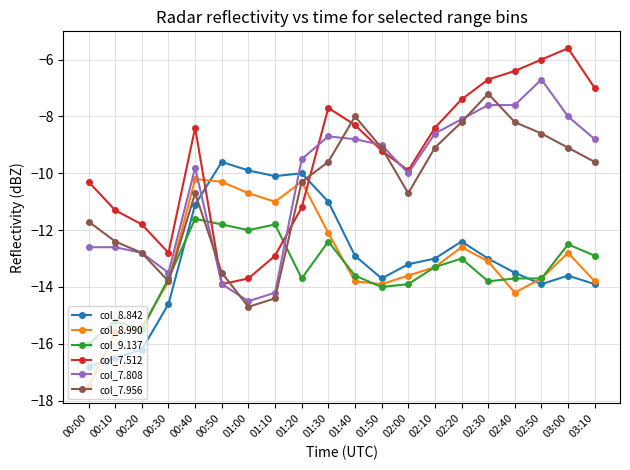

Reading left to right, transcribe all the data shown in this chart.

col_8.842: -16.8	-16.5	-16.2	-14.6	-11.1	-9.6	-9.9	-10.1	-10.0	-11.0	-12.9	-13.7	-13.2	-13.0	-12.4	-13.0	-13.5	-13.9	-13.6	-13.9
col_8.990: -17.5	-15.6	-15.4	-13.8	-10.2	-10.3	-10.7	-11.0	-10.3	-12.1	-13.8	-13.9	-13.6	-13.3	-12.6	-13.1	-14.2	-13.7	-12.8	-13.8
col_9.137: -16.0	-15.2	-15.5	-13.7	-11.6	-11.8	-12.0	-11.8	-13.7	-12.4	-13.6	-14.0	-13.9	-13.3	-13.0	-13.8	-13.7	-13.7	-12.5	-12.9
col_7.512: -10.3	-11.3	-11.8	-12.8	-8.4	-13.9	-13.7	-12.9	-11.2	-7.7	-8.3	-9.2	-9.9	-8.4	-7.4	-6.7	-6.4	-6.0	-5.6	-7.0
col_7.808: -12.6	-12.6	-12.8	-13.5	-9.8	-13.9	-14.5	-14.2	-9.5	-8.7	-8.8	-9.0	-10.0	-8.6	-8.1	-7.6	-7.6	-6.7	-8.0	-8.8
col_7.956: -11.7	-12.4	-12.8	-13.8	-10.7	-13.5	-14.7	-14.4	-10.3	-9.6	-8.0	-9.1	-10.7	-9.1	-8.2	-7.2	-8.2	-8.6	-9.1	-9.6